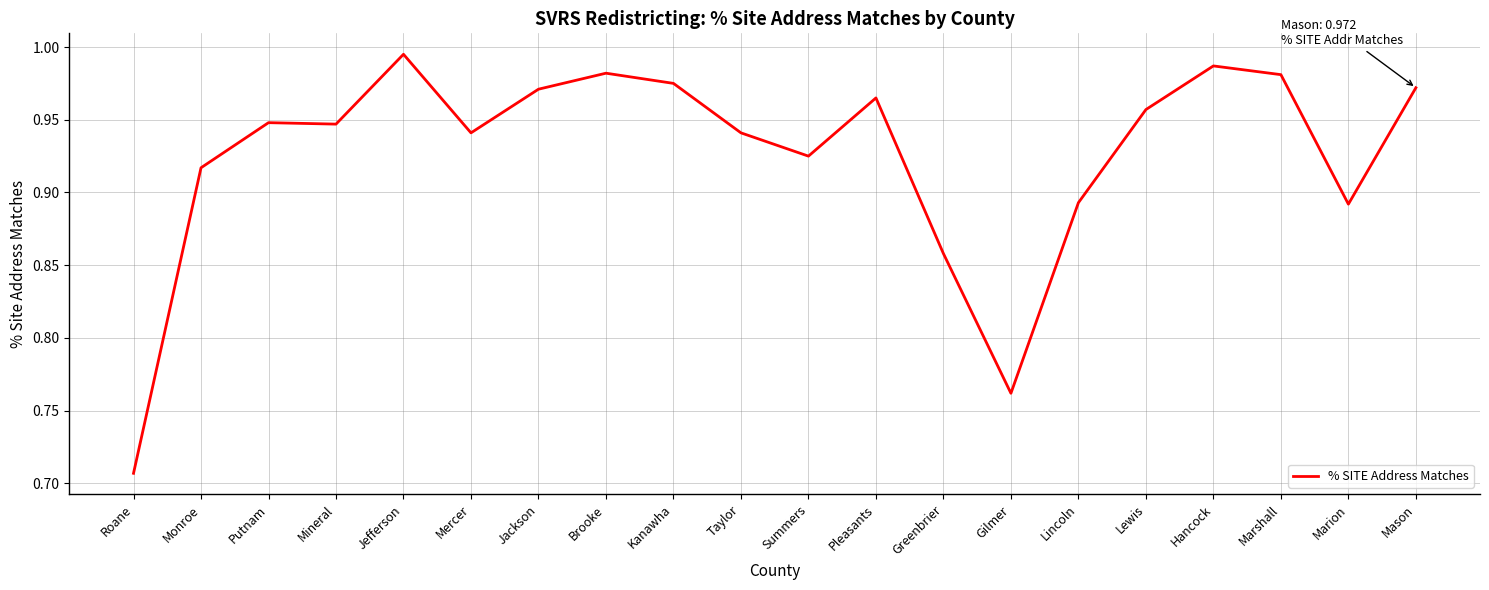

Is it true that the value at Mercer is 0.6?

False